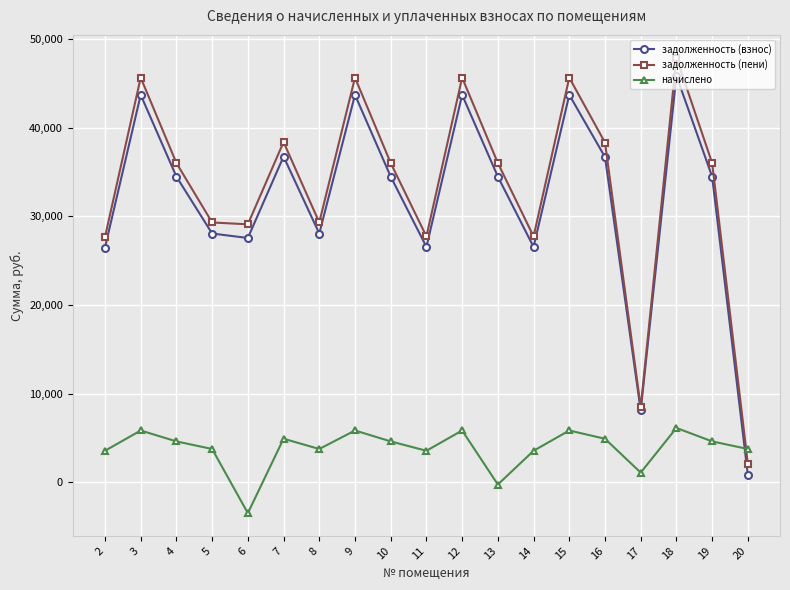

How many values in the задолженность (взнос) series are below 34485?

8